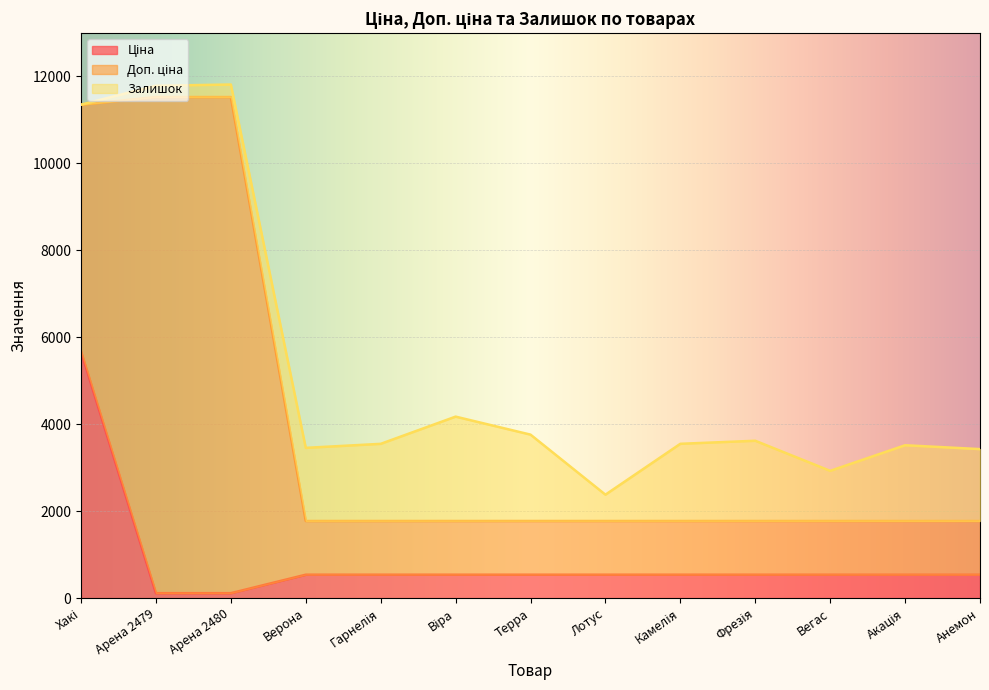

Reading left to right, extract all data points from this chart.

Ціна: Хакі=5673.8	Арена 2479=114.1	Арена 2480=114.1	Верона=539.0	Гарнелія=539.0	Віра=539.0	Терра=539.0	Лотус=539.0	Камелія=539.0	Фрезія=539.0	Вегас=539.0	Акація=539.0	Анемон=539.0
Доп. ціна: Хакі=5673.8	Арена 2479=11410.0	Арена 2480=11410.0	Верона=1235.4	Гарнелія=1235.4	Віра=1235.4	Терра=1235.4	Лотус=1235.4	Камелія=1235.4	Фрезія=1235.4	Вегас=1235.4	Акація=1235.4	Анемон=1235.4
Залишок: Хакі=2.0	Арена 2479=260.0	Арена 2480=288.0	Верона=1682.0	Гарнелія=1774.0	Віра=2400.0	Терра=1986.0	Лотус=605.0	Камелія=1775.0	Фрезія=1845.0	Вегас=1153.0	Акація=1742.0	Анемон=1653.0